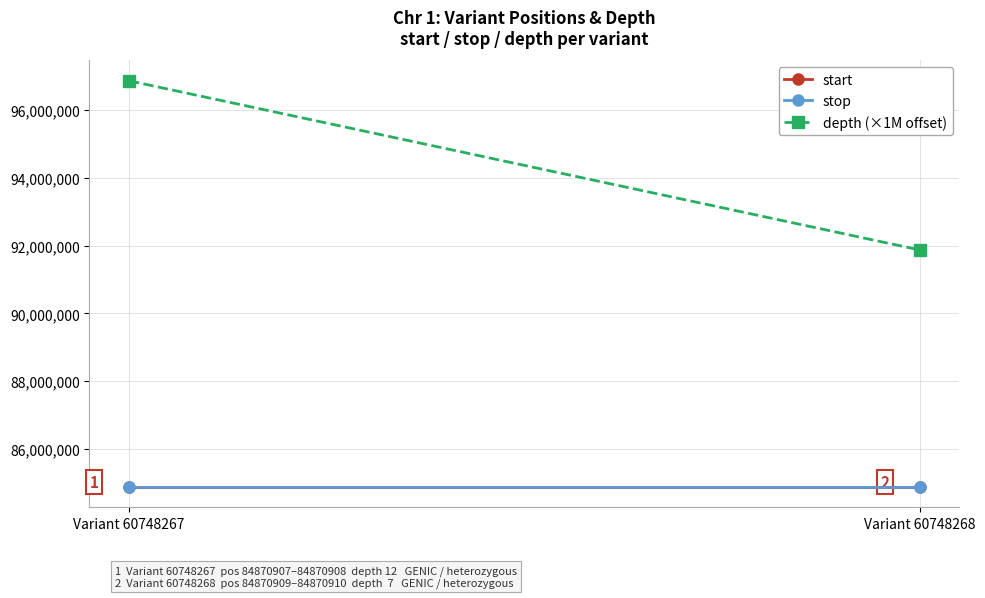

At which label is stop closest to 84870909?

Variant 60748267